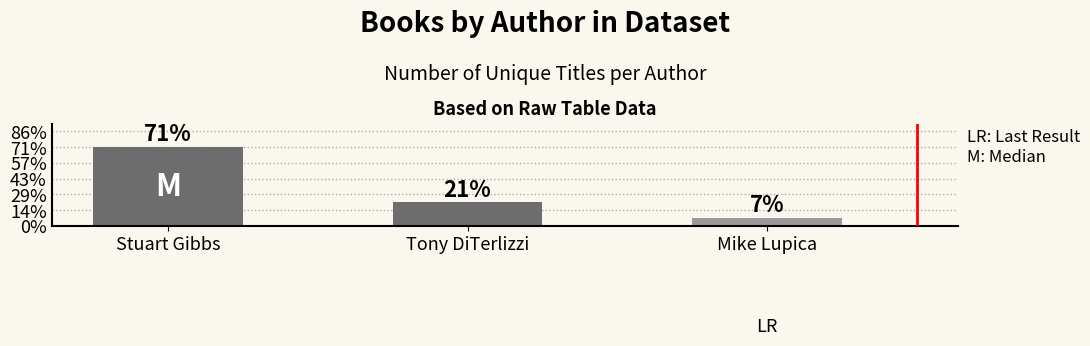

Does the chart contain any negative values?

No